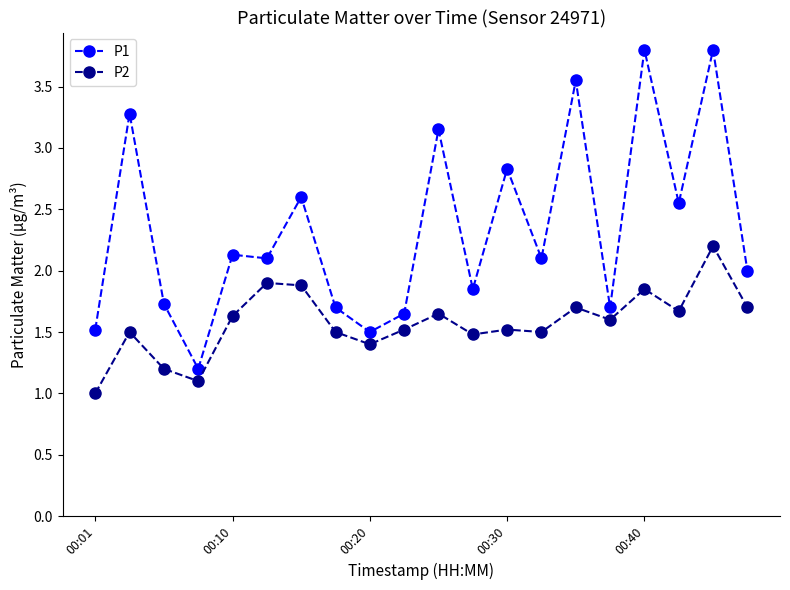

At how many categories does at least one series exceed 1?

20